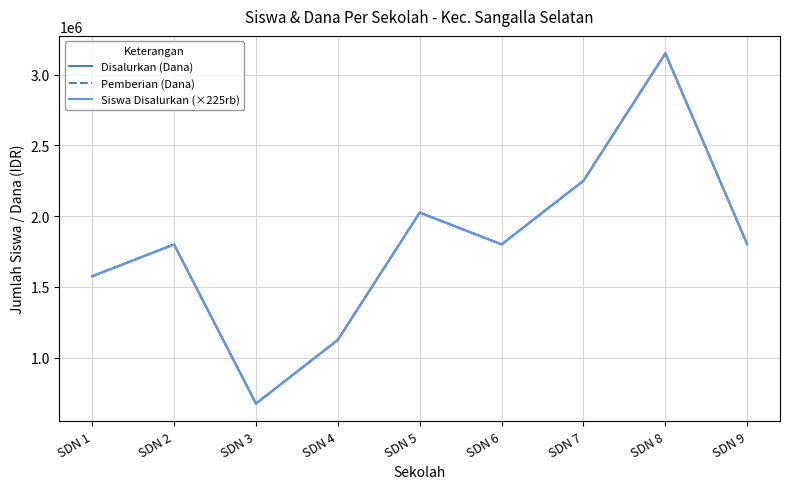

Does the chart have visible grid lines?

Yes